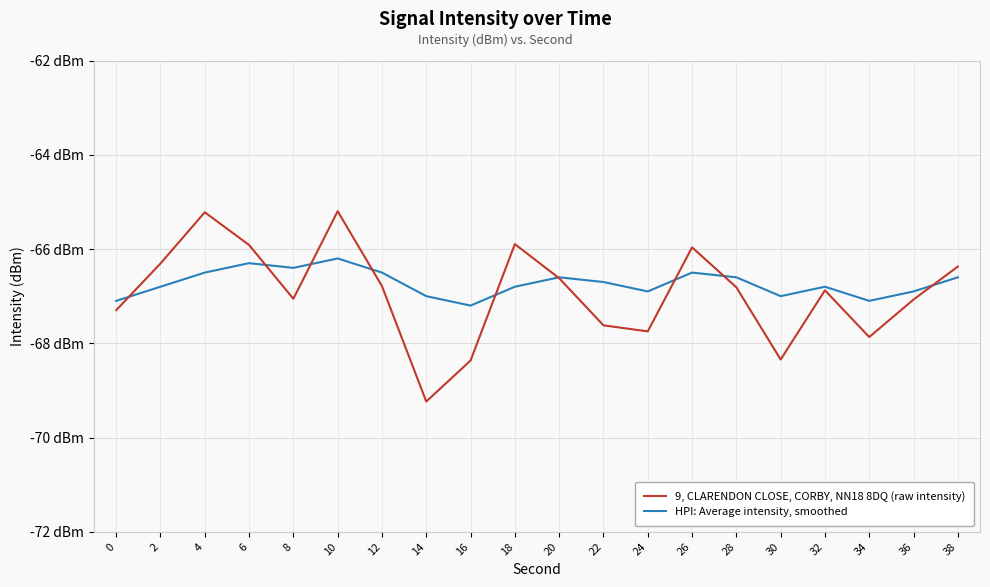

Which series has the largest range (max minus min)?

9, CLARENDON CLOSE, CORBY, NN18 8DQ (raw intensity)